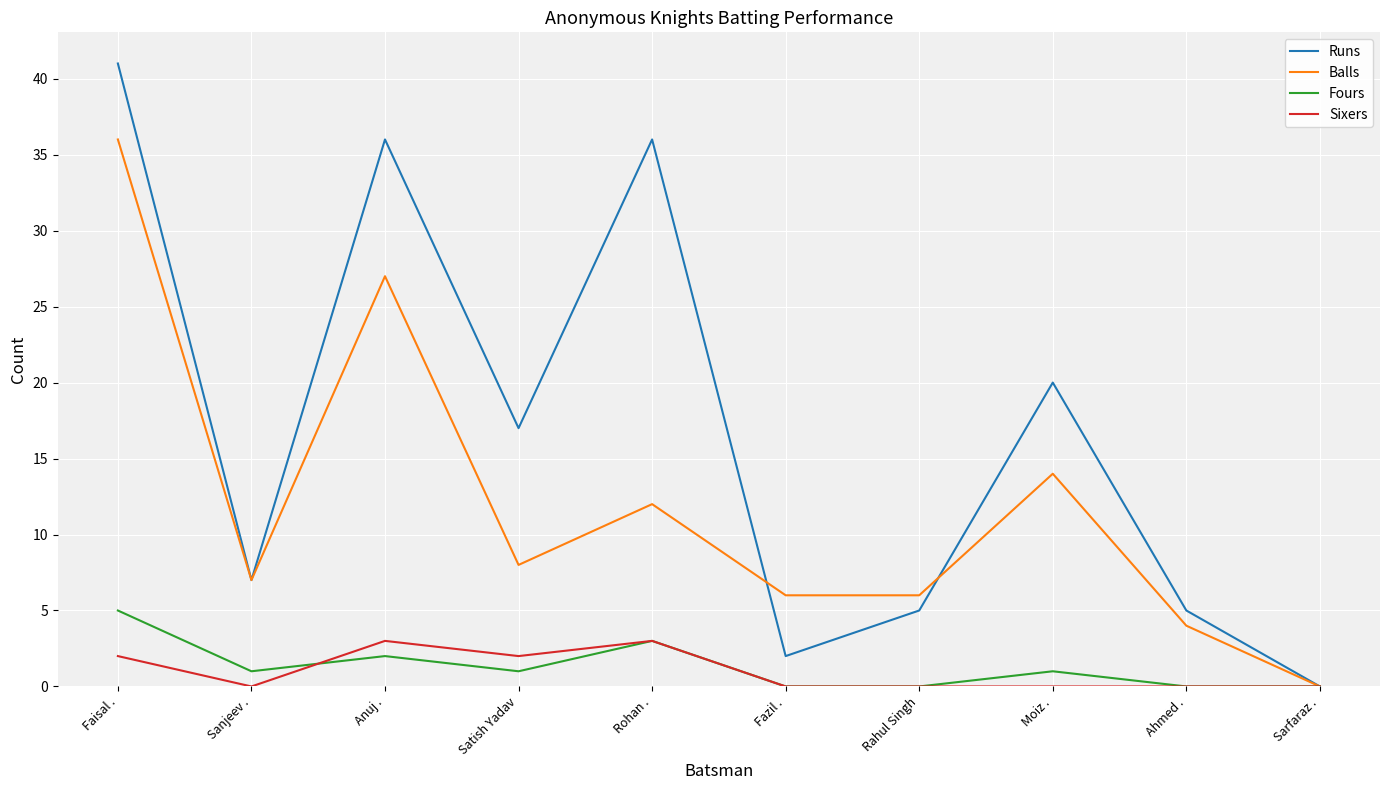

Is the value of Fours at Rahul Singh greater than the value of Sixers at Rohan .?

No